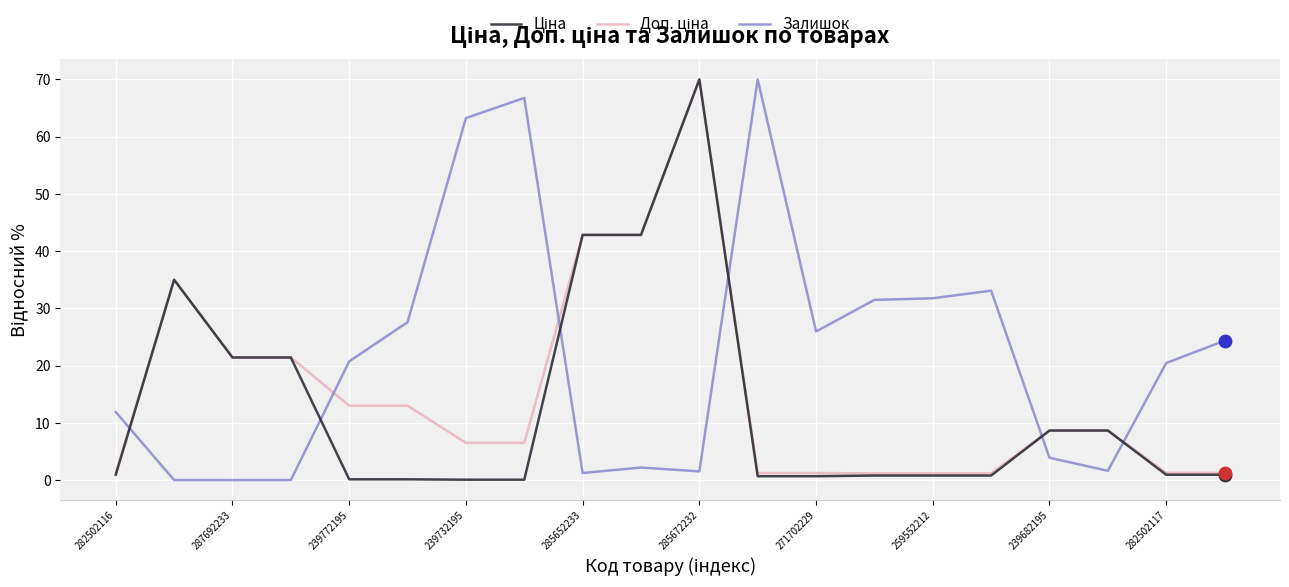

What is the highest value of the Залишок series?

70.0